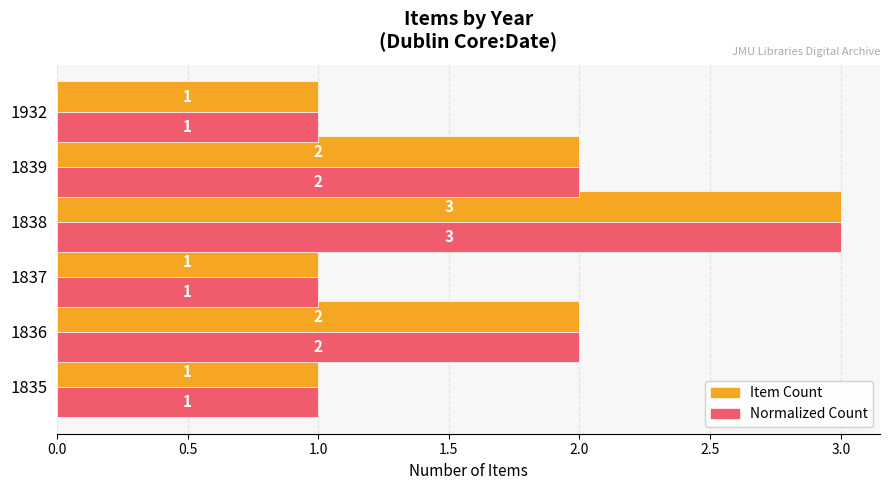

At which category does the chart reach its peak across all series?

1838